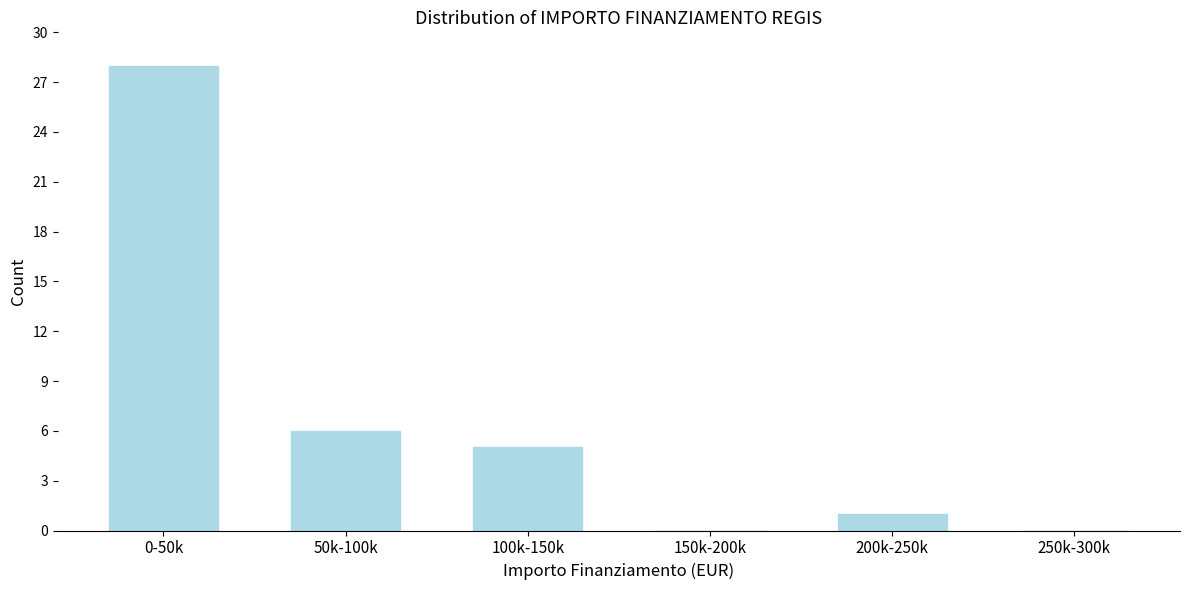

Reading right to left, list all the values displayed in this chart.

250k-300k=0	200k-250k=1	150k-200k=0	100k-150k=5	50k-100k=6	0-50k=28